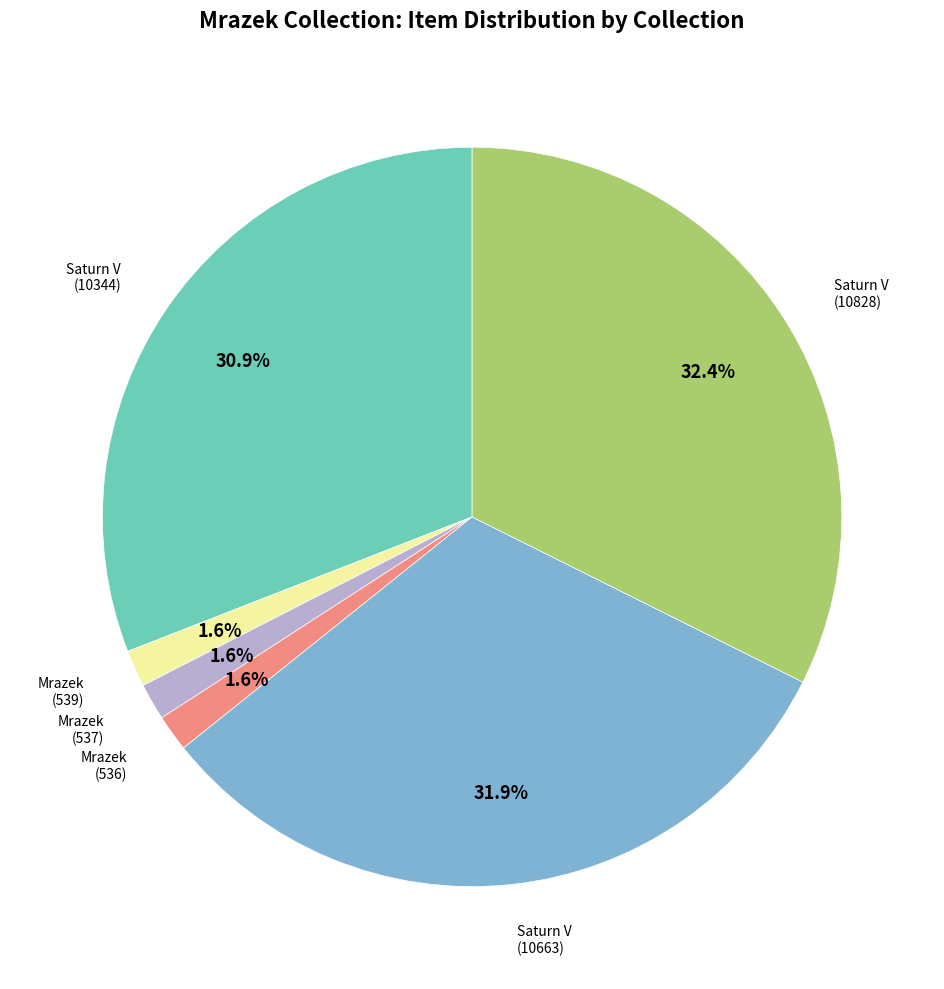

Is there any slice that represents more than half of the pie?

No